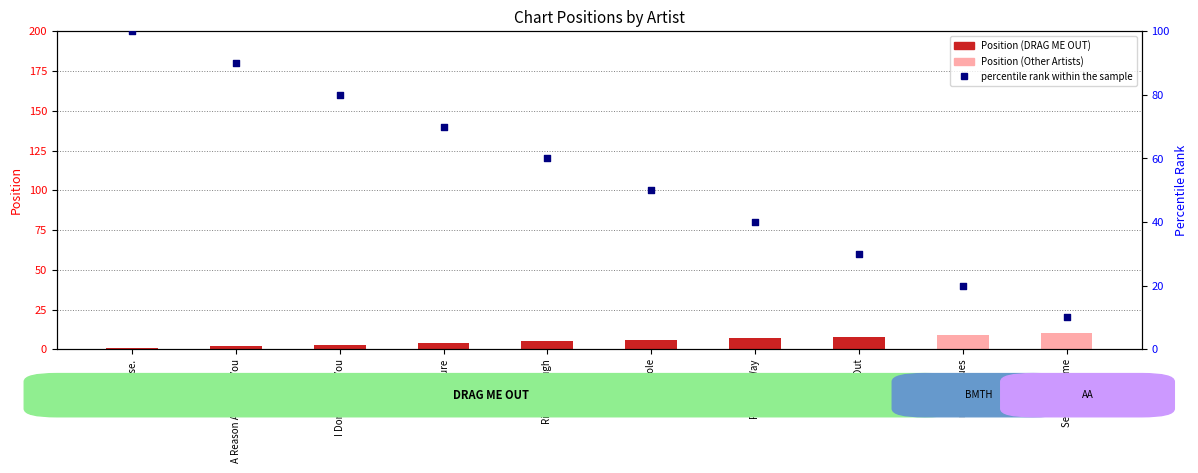

Is the value of Position at Drag Me Out greater than the value of percentile rank within the sample at nihilist blues?

No